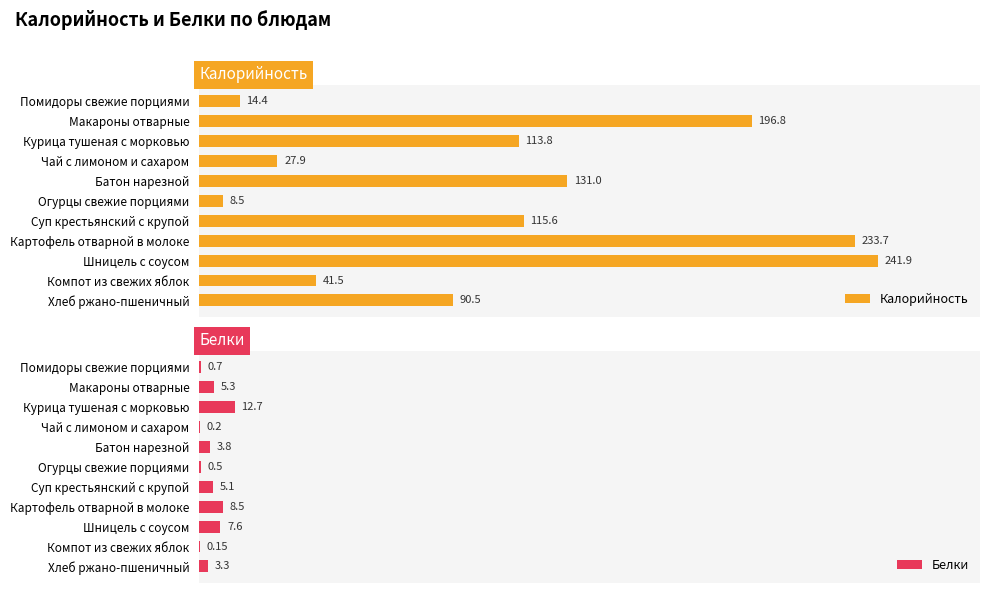

What is the value of the Калорийность bar at the 2nd from the left?

196.8